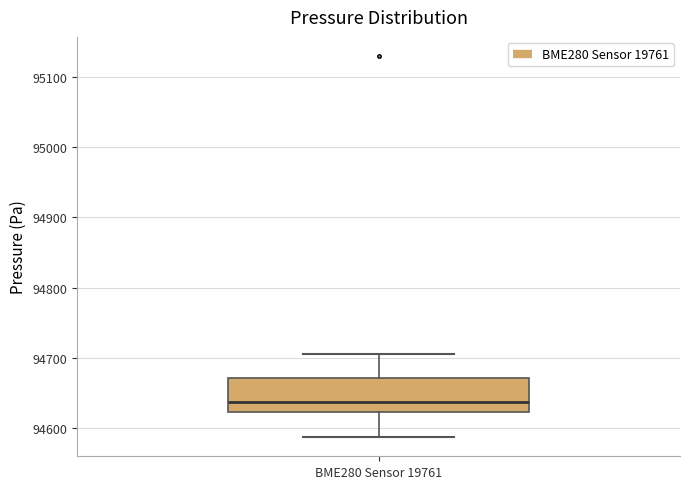

Where does the median line of the box for BME280 Sensor 19761 sit on the y-axis? The values are not printed on the chart, so give them approximately, as read against the axis.

94640